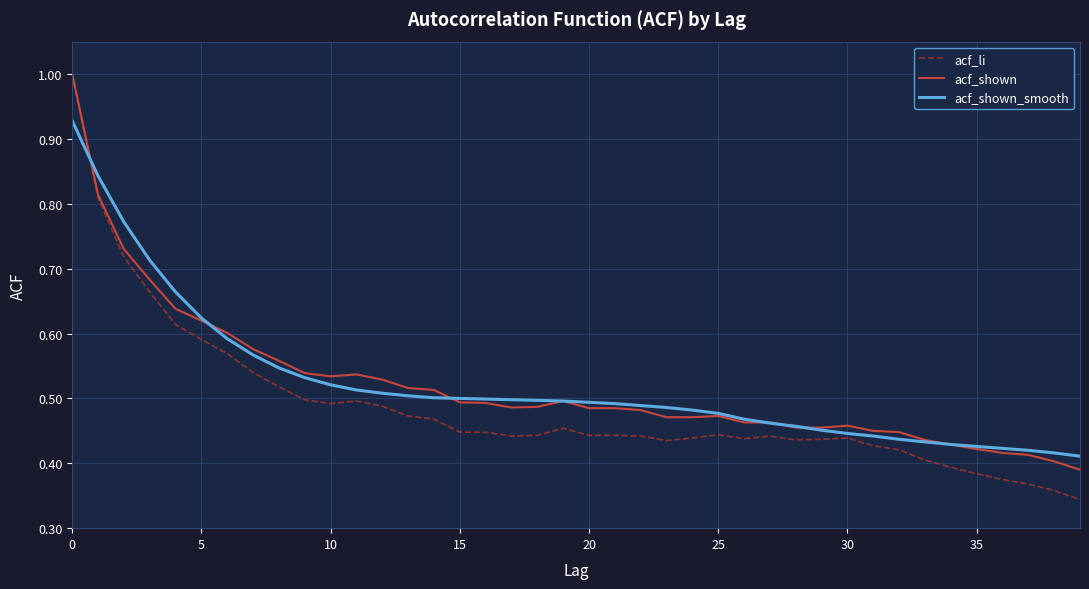

Which series has the largest range (max minus min)?

acf_li